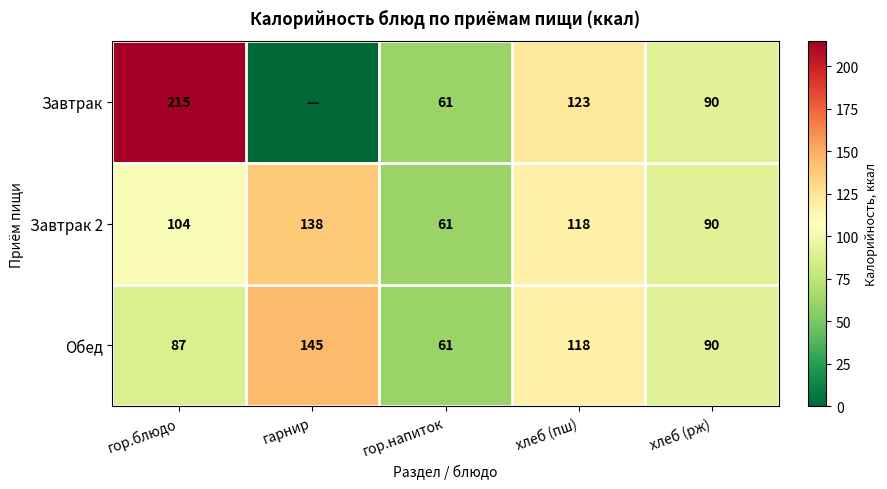

The Обед series shows 145 at гарнир. True or false?

True